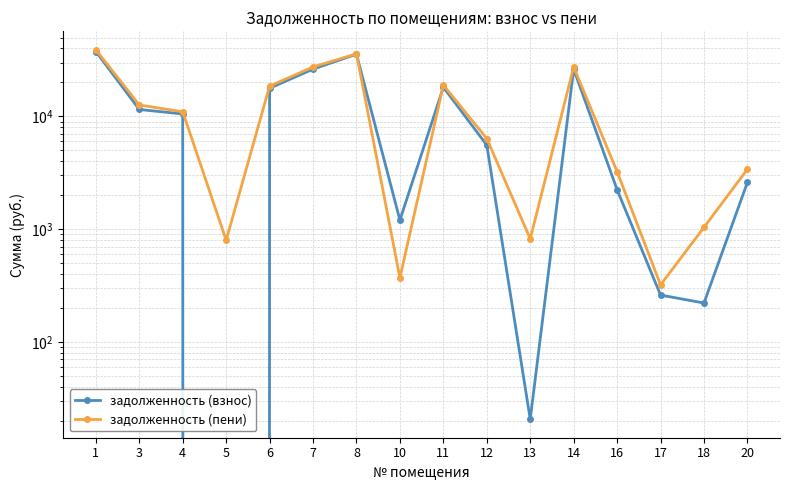

True or false: задолженность (взнос) and задолженность (пени) cross at least once.

True